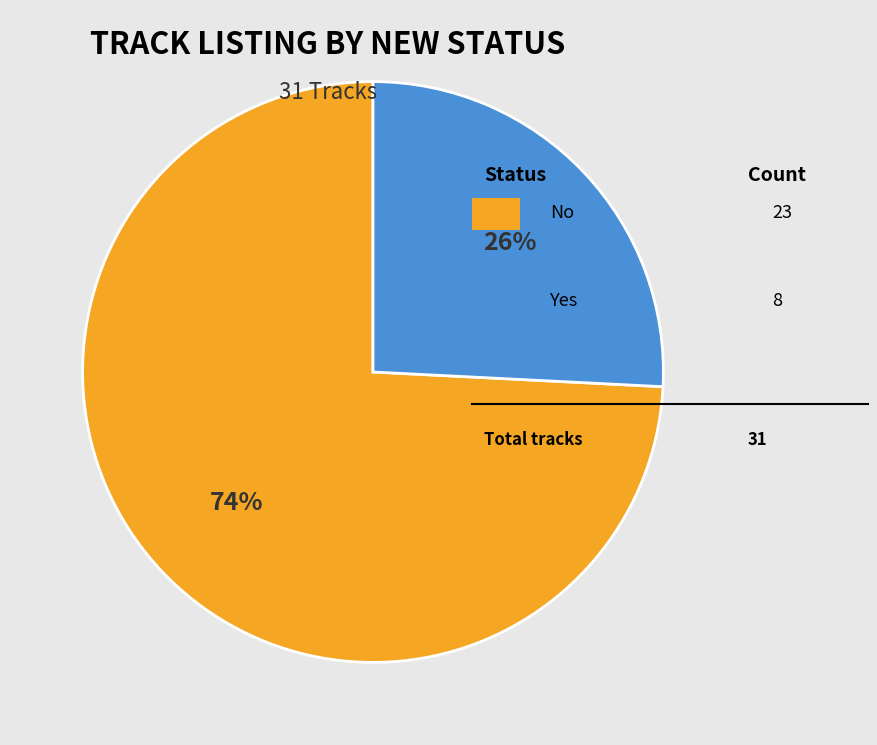

Is there a majority slice in this chart?

Yes